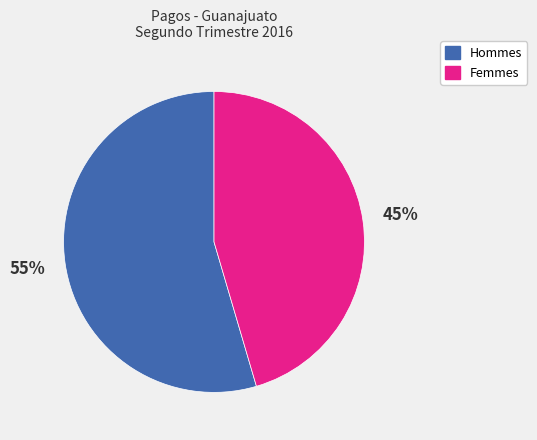

To the nearest percent, what is the average slice percentage?

50%